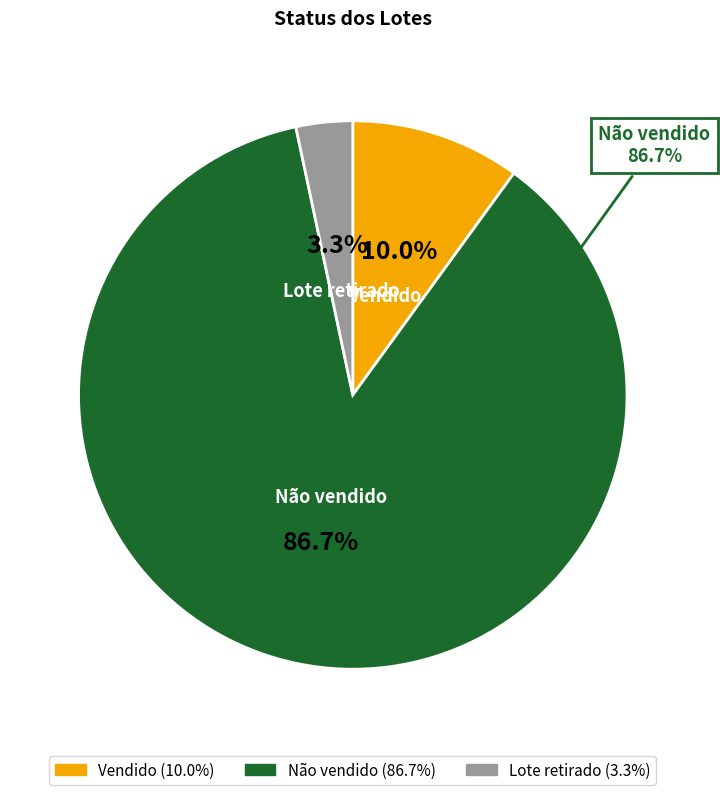

What is the total percentage of Lote retirado and Não vendido?

90.0%